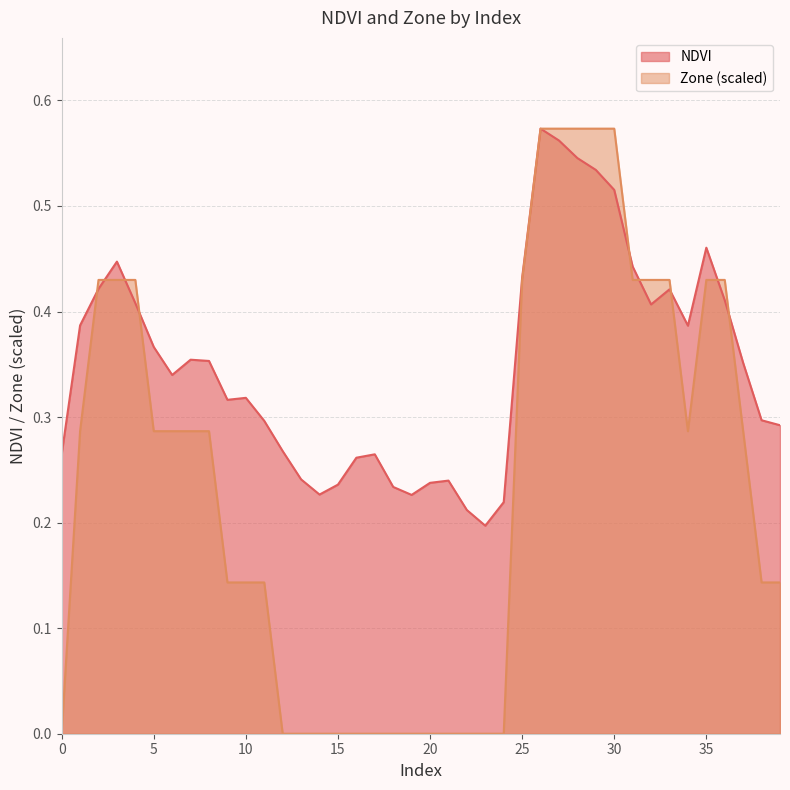

How many interior local valleys does the Zone series have?

1